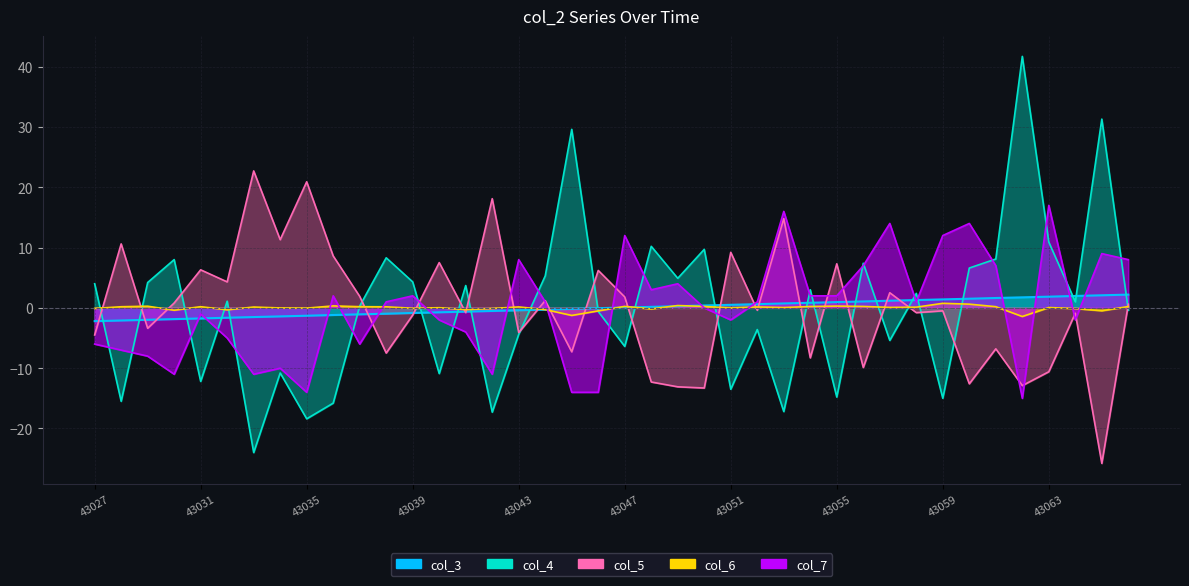

After their last crossing, which series has the higher values: col_3 or col_4?

col_3